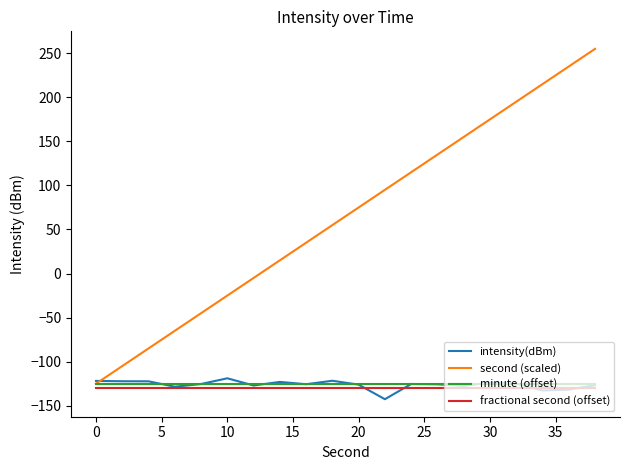

How many values in second (scaled) are below zero?

7